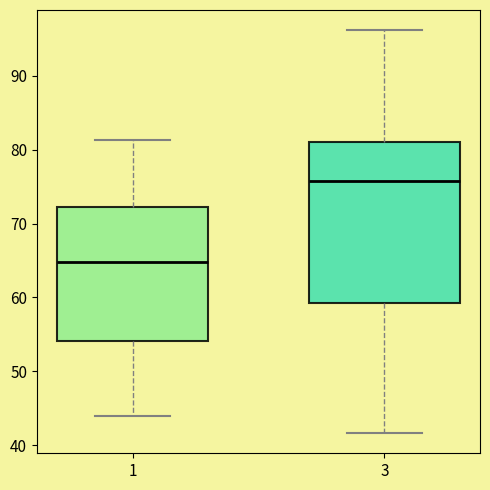

Reading left to right, transcribe this box plot: for each box, give where its median line is, the range the box spans, and where its two whiskers end, as read against the y-axis. The values are not printed on the chart, so give them approximately, as read against the axis.

1: median 65, box 54 to 72, whiskers 44 to 81
3: median 76, box 59 to 81, whiskers 42 to 96